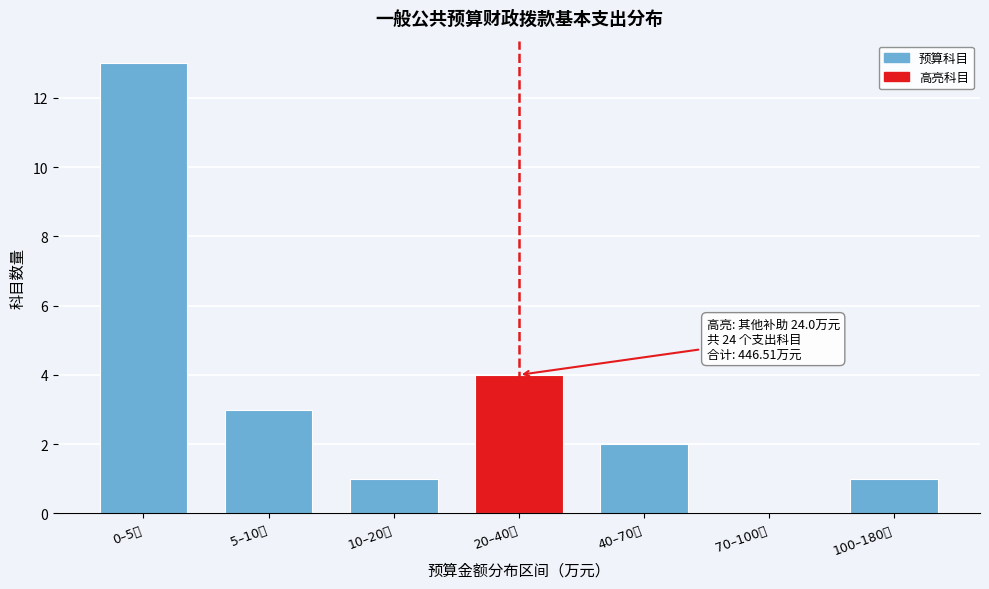

Reading left to right, list all the values displayed in this chart.

0–5万=13	5–10万=3	10–20万=1	20–40万=4	40–70万=2	70–100万=0	100–180万=1